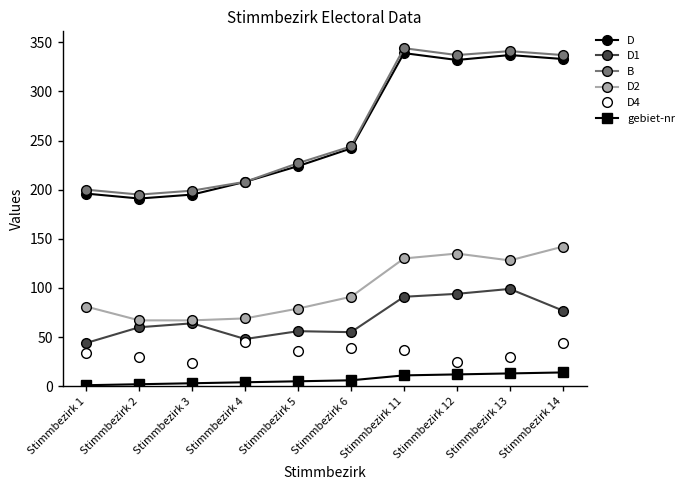

True or false: D has more than 0 interior local peaks.

True